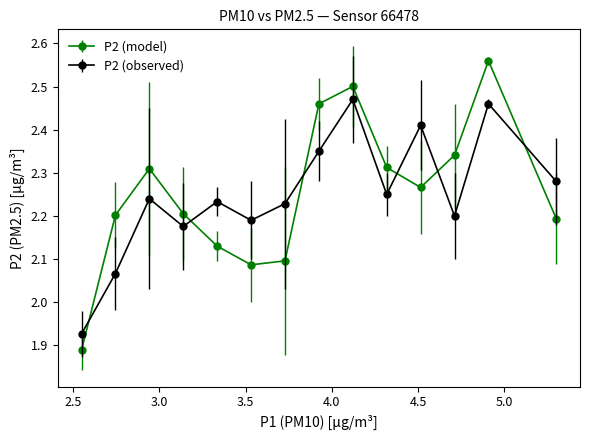

In P2 (observed), how many points are lower than both neighbors (excluding endpoints)?

4